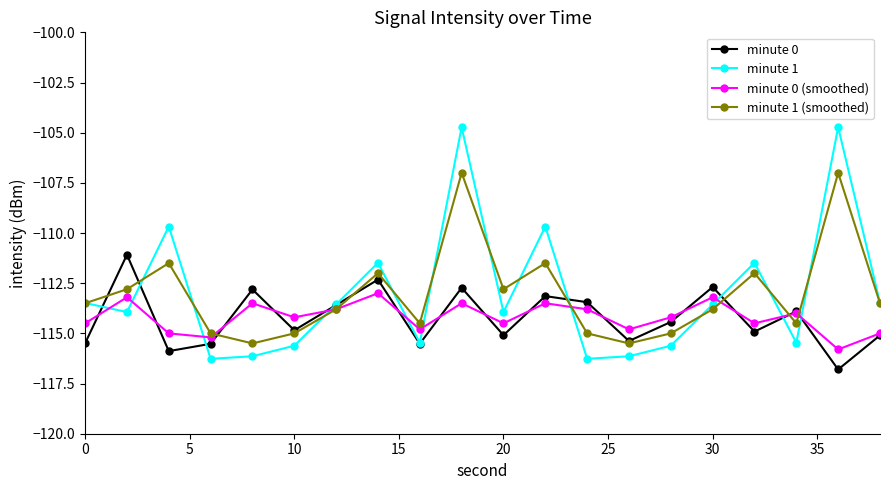

What is the lowest value of the minute 1 (smoothed) series?

-115.5